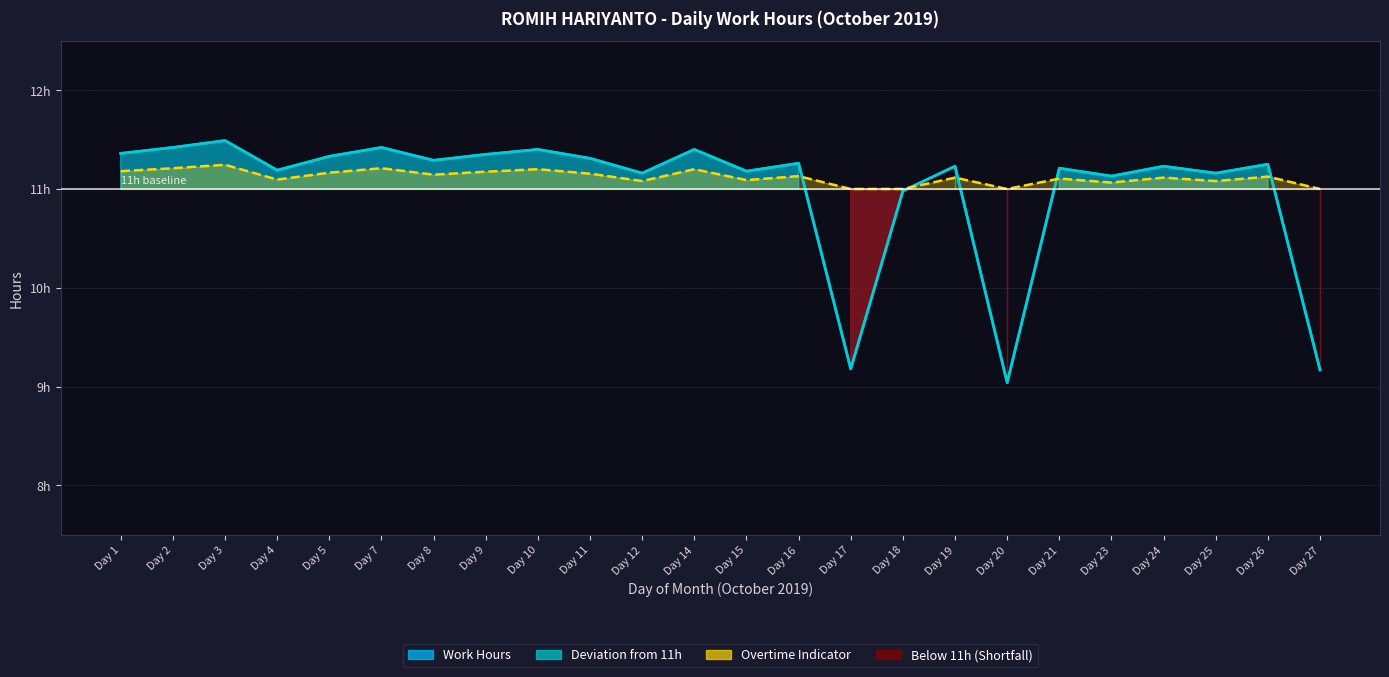

Count the number of categories in the chart.

24